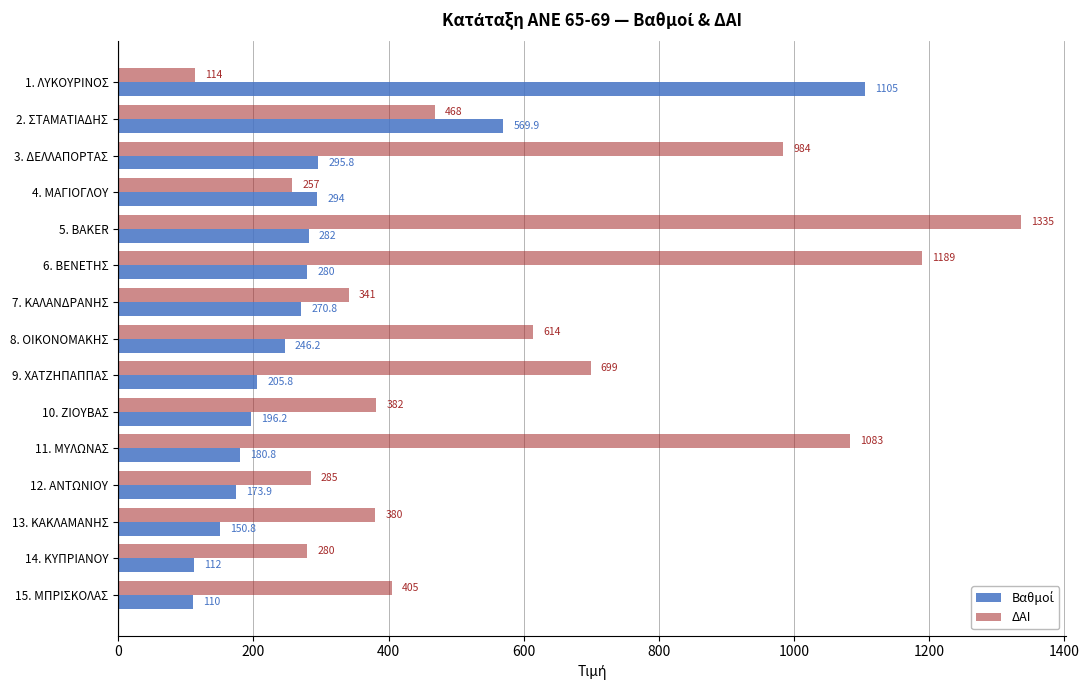

What is the difference between the second highest and minimum values in the ΔΑΙ series?

1075.0